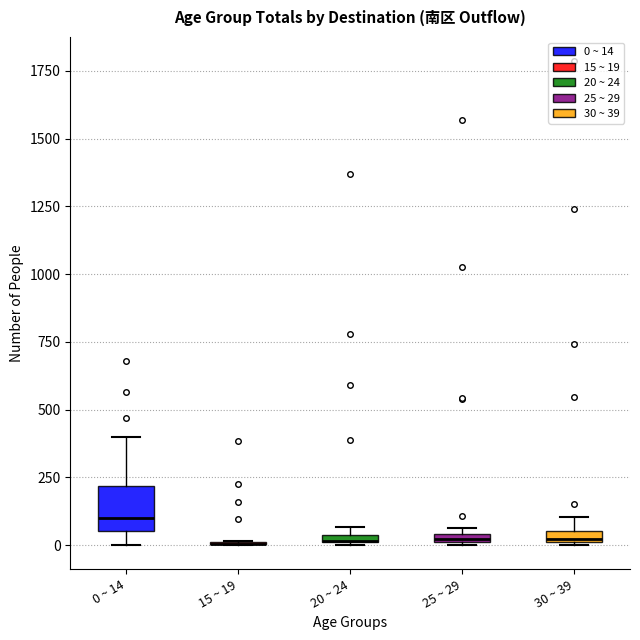

Comparing the boxes themselves (not the whiskers), which one is the tallest?

0 ~ 14